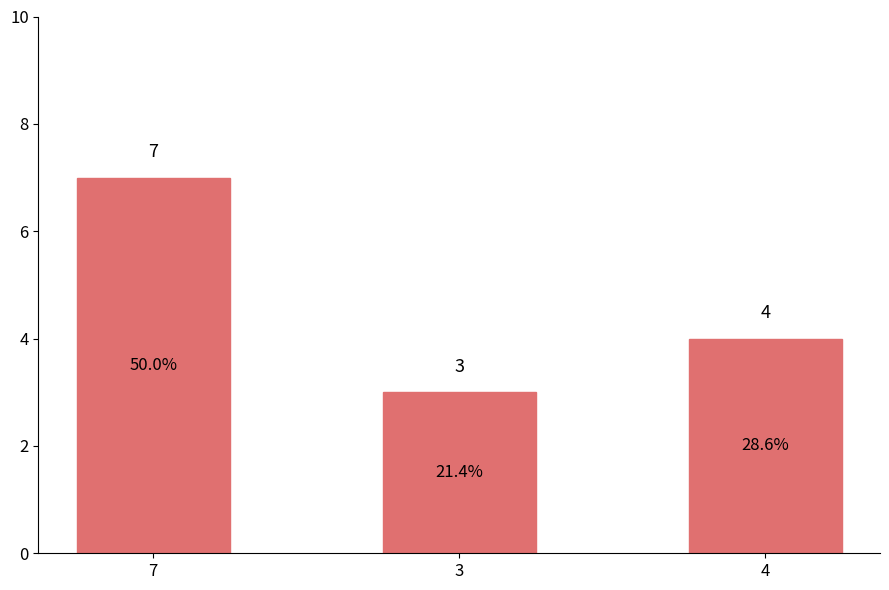

What position from the right is 4?

1